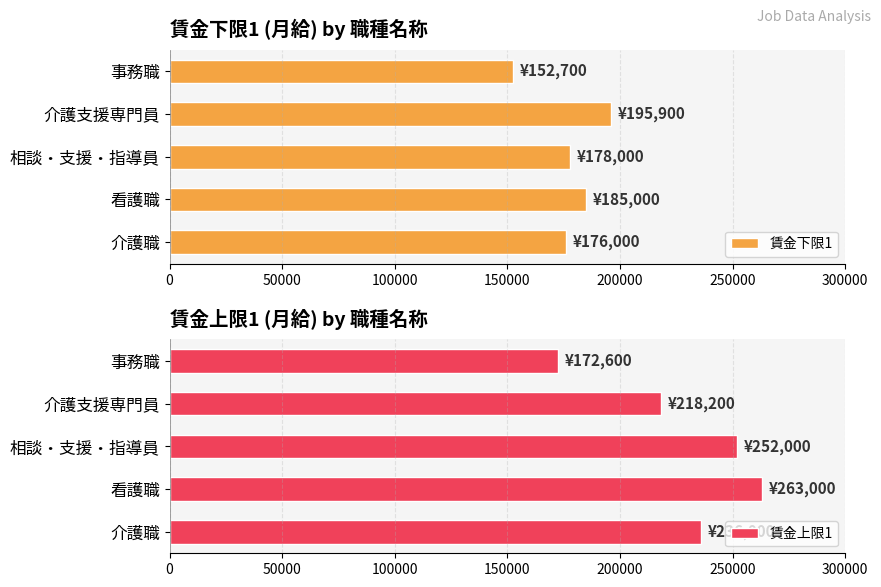

List the series in order of their peak value, highest first.

賃金上限1, 賃金下限1